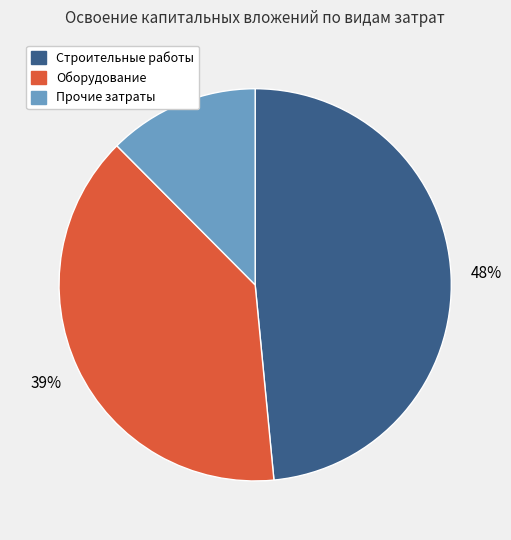

Count the number of slices in the pie.

3